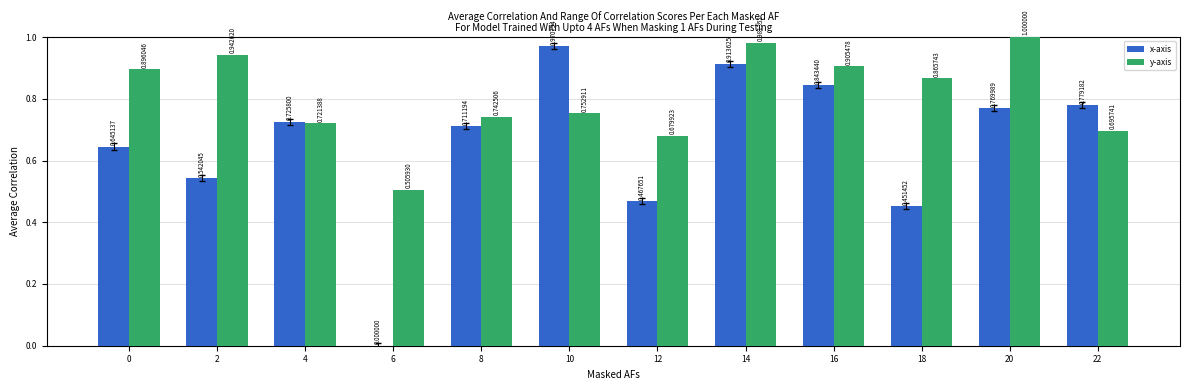

Which category has the highest value across all series?

20